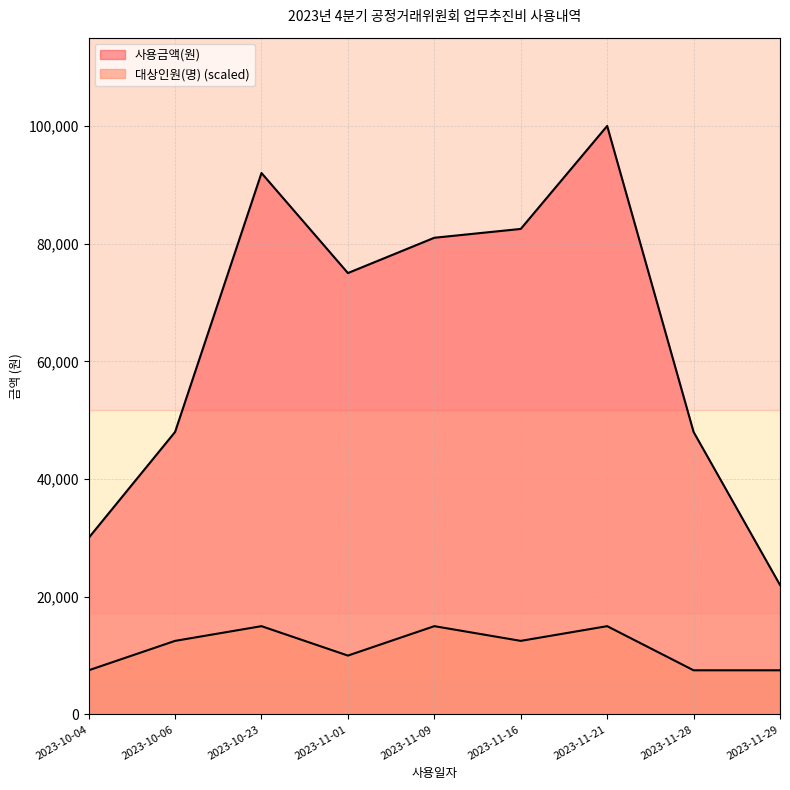

Read the 대상인원(명) value at 2023-10-04.

7500.0